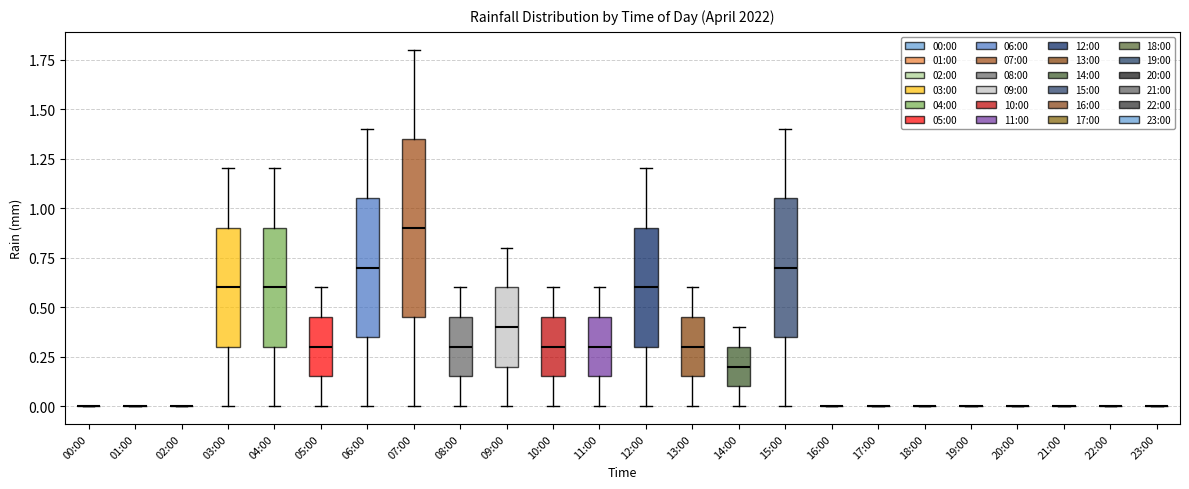

Reading left to right, read every box against the y-axis: the position of its median line, the range the box covers, and the ends of its whiskers. The values are not printed on the chart, so give them approximately, as read against the axis.

00:00: box collapsed to a line at 0.00, whiskers 0.00 to 0.00
01:00: box collapsed to a line at 0.00, whiskers 0.00 to 0.00
02:00: box collapsed to a line at 0.00, whiskers 0.00 to 0.00
03:00: median 0.60, box 0.30 to 0.90, whiskers 0.00 to 1.20
04:00: median 0.60, box 0.30 to 0.90, whiskers 0.00 to 1.20
05:00: median 0.30, box 0.15 to 0.45, whiskers 0.00 to 0.60
06:00: median 0.70, box 0.35 to 1.05, whiskers 0.00 to 1.40
07:00: median 0.90, box 0.45 to 1.35, whiskers 0.00 to 1.80
08:00: median 0.30, box 0.15 to 0.45, whiskers 0.00 to 0.60
09:00: median 0.40, box 0.20 to 0.60, whiskers 0.00 to 0.80
10:00: median 0.30, box 0.15 to 0.45, whiskers 0.00 to 0.60
11:00: median 0.30, box 0.15 to 0.45, whiskers 0.00 to 0.60
12:00: median 0.60, box 0.30 to 0.90, whiskers 0.00 to 1.20
13:00: median 0.30, box 0.15 to 0.45, whiskers 0.00 to 0.60
14:00: median 0.20, box 0.10 to 0.30, whiskers 0.00 to 0.40
15:00: median 0.70, box 0.35 to 1.05, whiskers 0.00 to 1.40
16:00: box collapsed to a line at 0.00, whiskers 0.00 to 0.00
17:00: box collapsed to a line at 0.00, whiskers 0.00 to 0.00
18:00: box collapsed to a line at 0.00, whiskers 0.00 to 0.00
19:00: box collapsed to a line at 0.00, whiskers 0.00 to 0.00
20:00: box collapsed to a line at 0.00, whiskers 0.00 to 0.00
21:00: box collapsed to a line at 0.00, whiskers 0.00 to 0.00
22:00: box collapsed to a line at 0.00, whiskers 0.00 to 0.00
23:00: box collapsed to a line at 0.00, whiskers 0.00 to 0.00